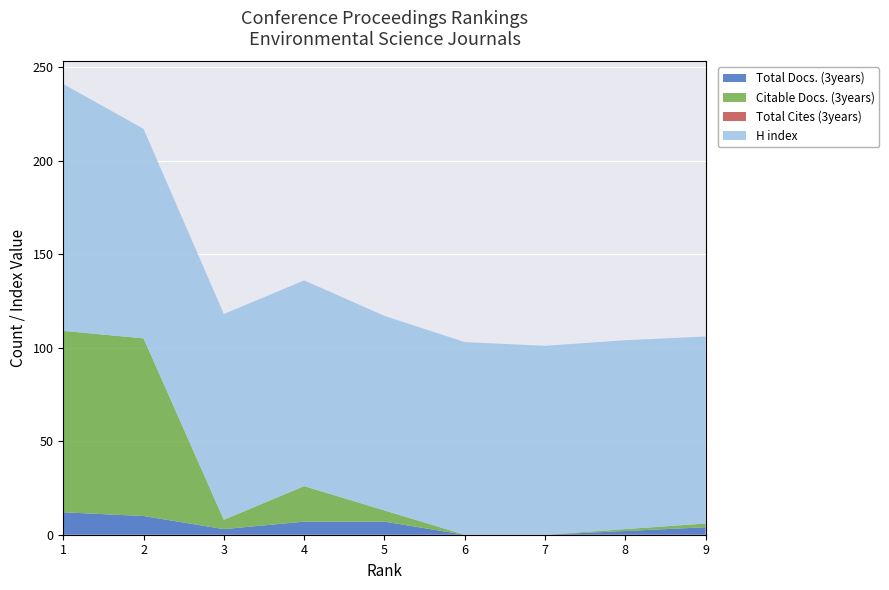

Reading left to right, list all the values displayed in this chart.

Total Docs. (3years): 12	10	3	7	7	0	0	2	4
Citable Docs. (3years): 97	95	5	19	6	0	0	1	2
Total Cites (3years): 0	0	0	0	0	0	0	0	0
H index: 132	112	110	110	104	103	101	101	100